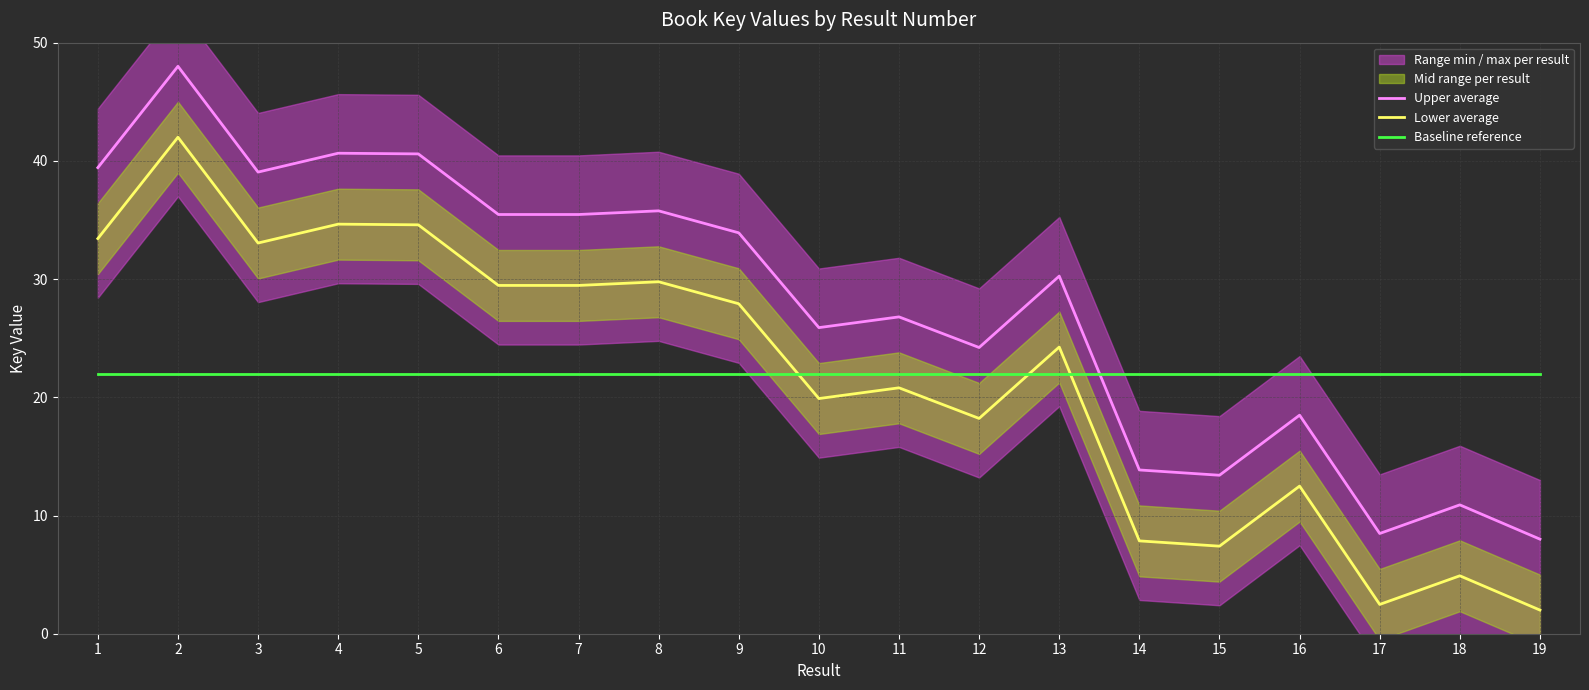

Rank the categories by Lower average value from highest to lowest.

2, 4, 5, 1, 3, 8, 6, 7, 9, 13, 11, 10, 12, 16, 14, 15, 18, 17, 19